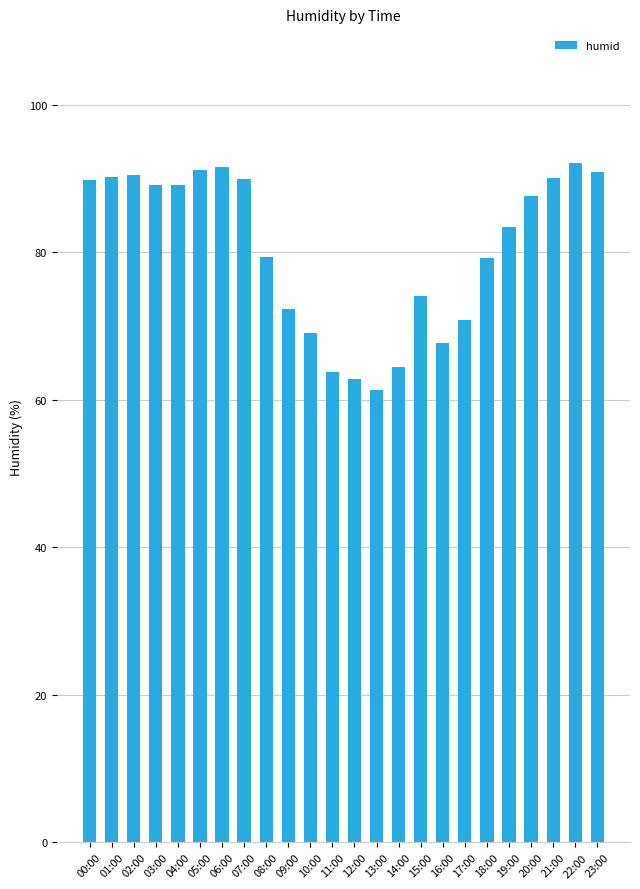

Which has a higher value, 17:00 or 10:00?

17:00